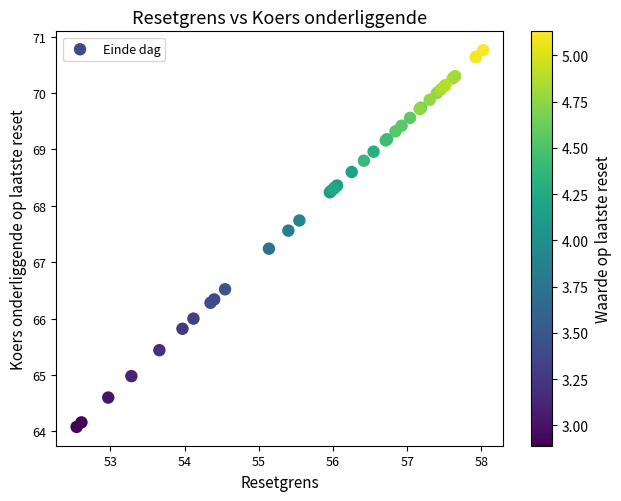

What Y value in the scatter plot is closest to 67?

67.2